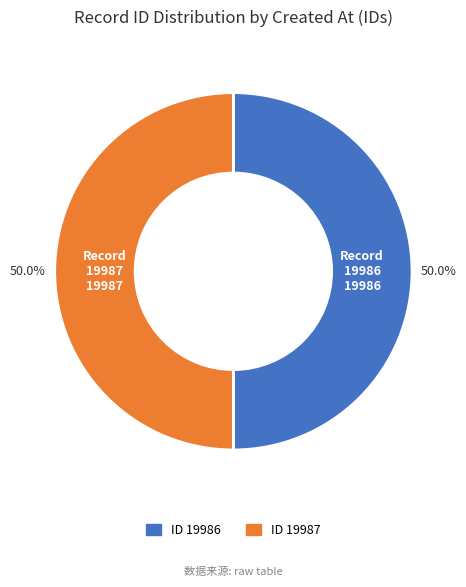

What is the ratio of the value at ID 19987 to the value at ID 19986?

1.0